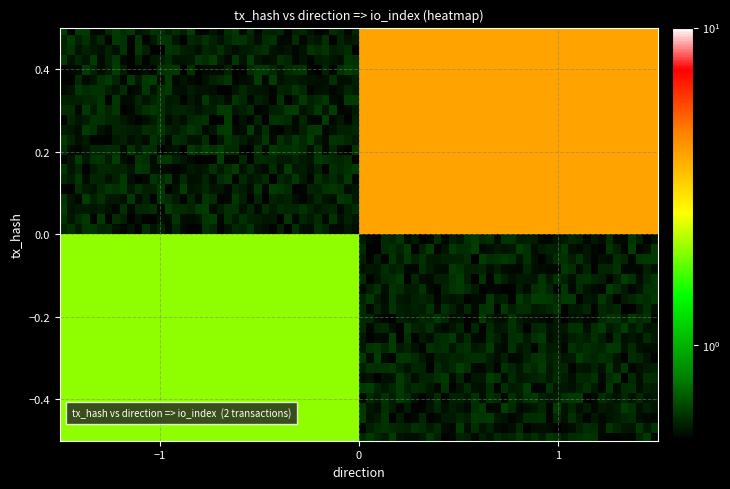

The f97f6fd5426b7e8a1fb08cd528c4c8de79fe193 series shows 1 at 0. True or false?

True